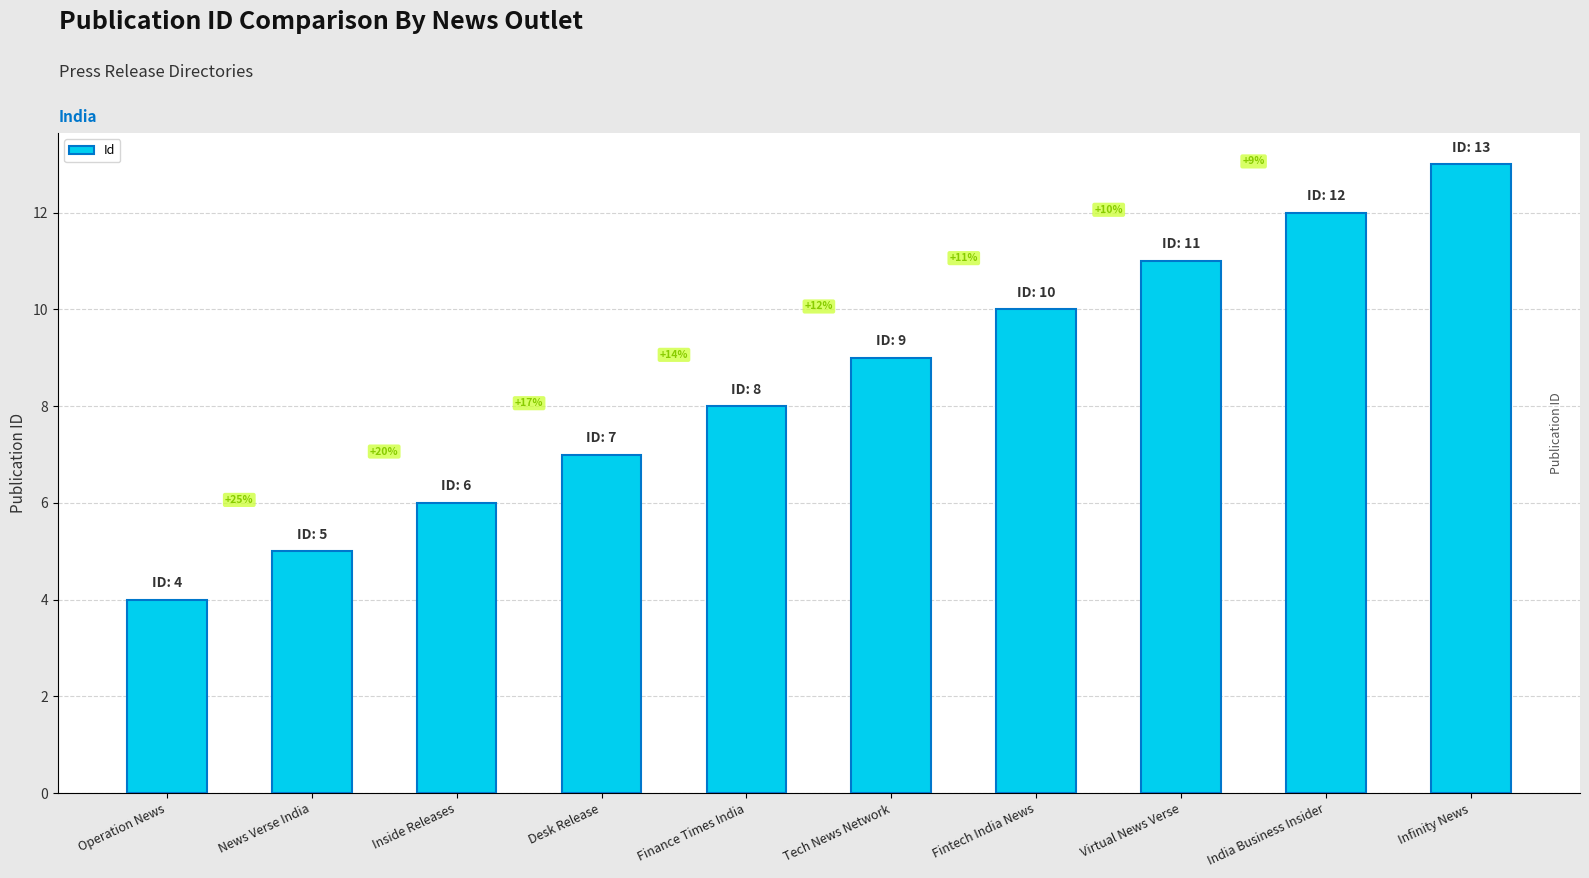

What is the value of the 8th bar from the left?

11